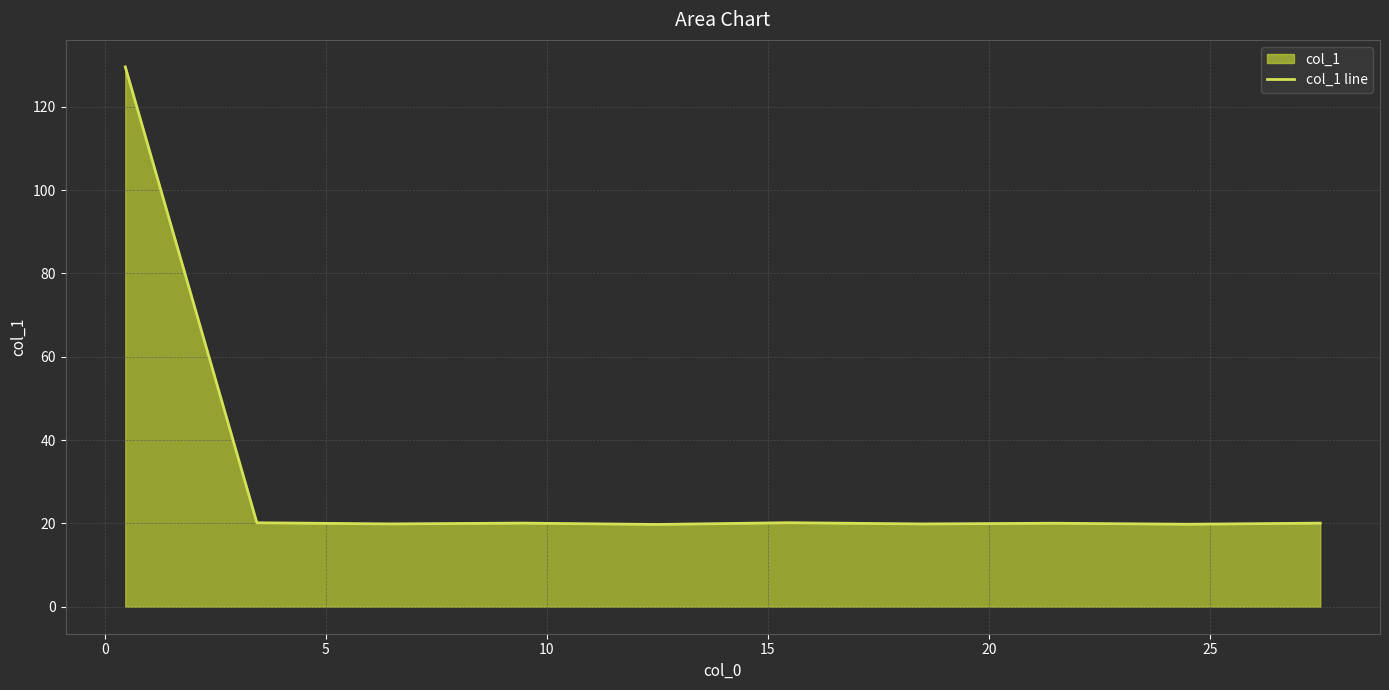

What is the maximum value shown in the chart?

129.6